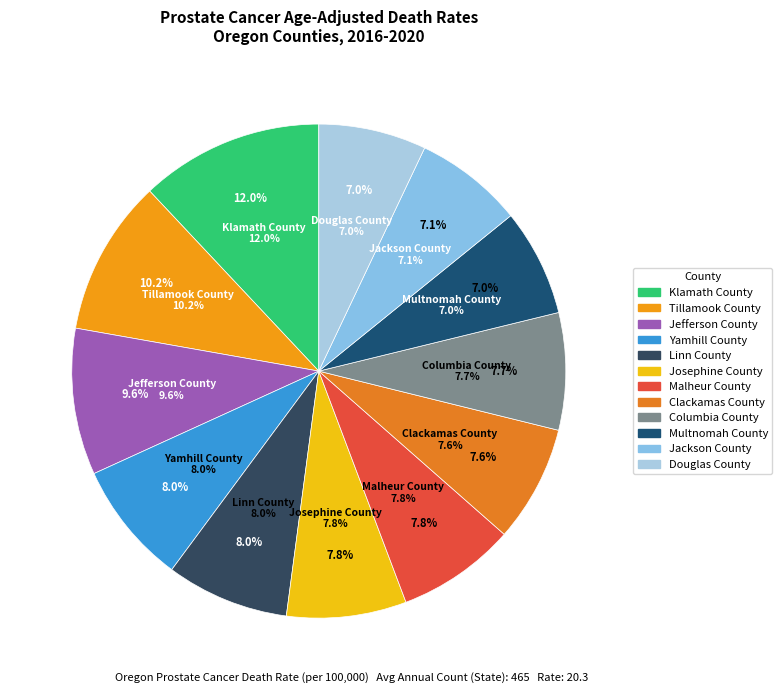

What is the largest slice in the pie chart?

Klamath County